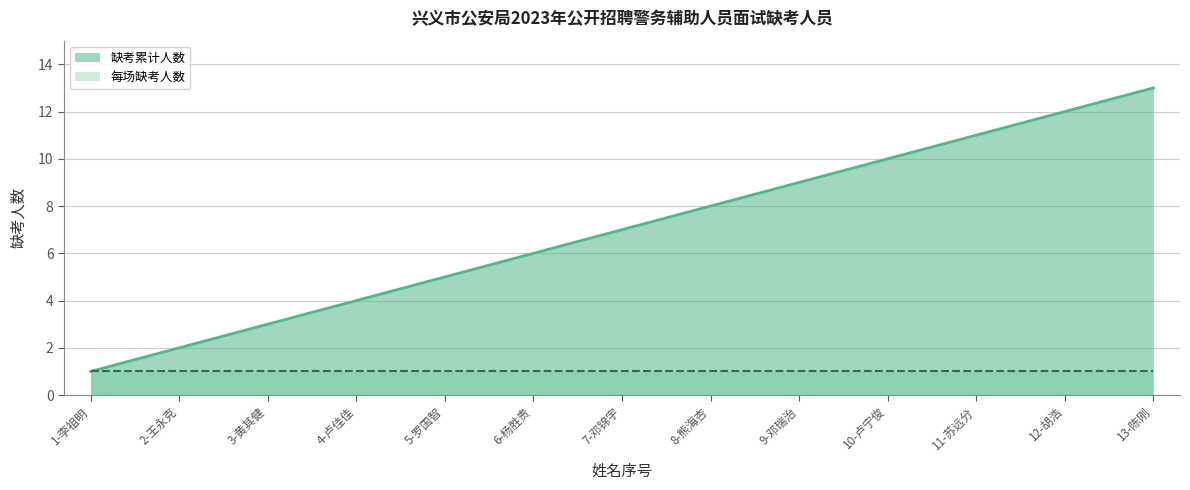

The value at 8-熊海杏 is 8. True or false?

True